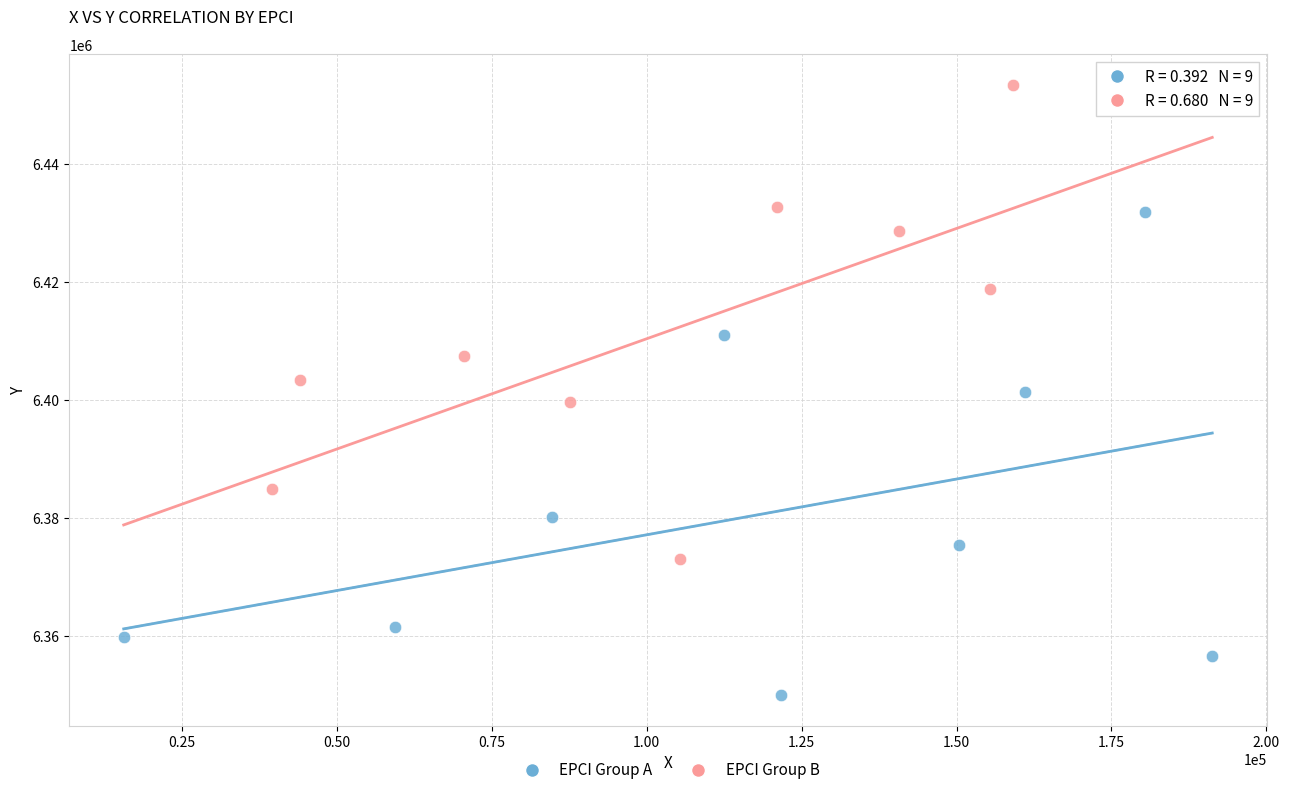

Which series contains the lowest Y value?

EPCI Group A